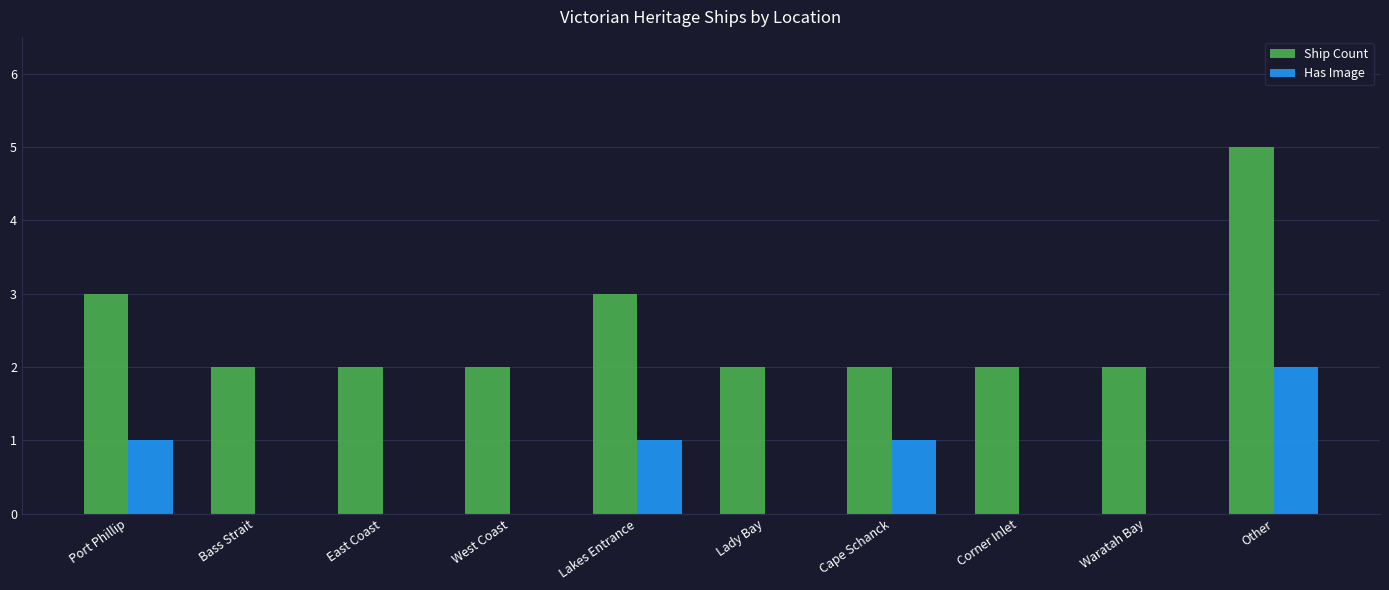

What are all the series names shown in the legend?

Ship Count, Has Image